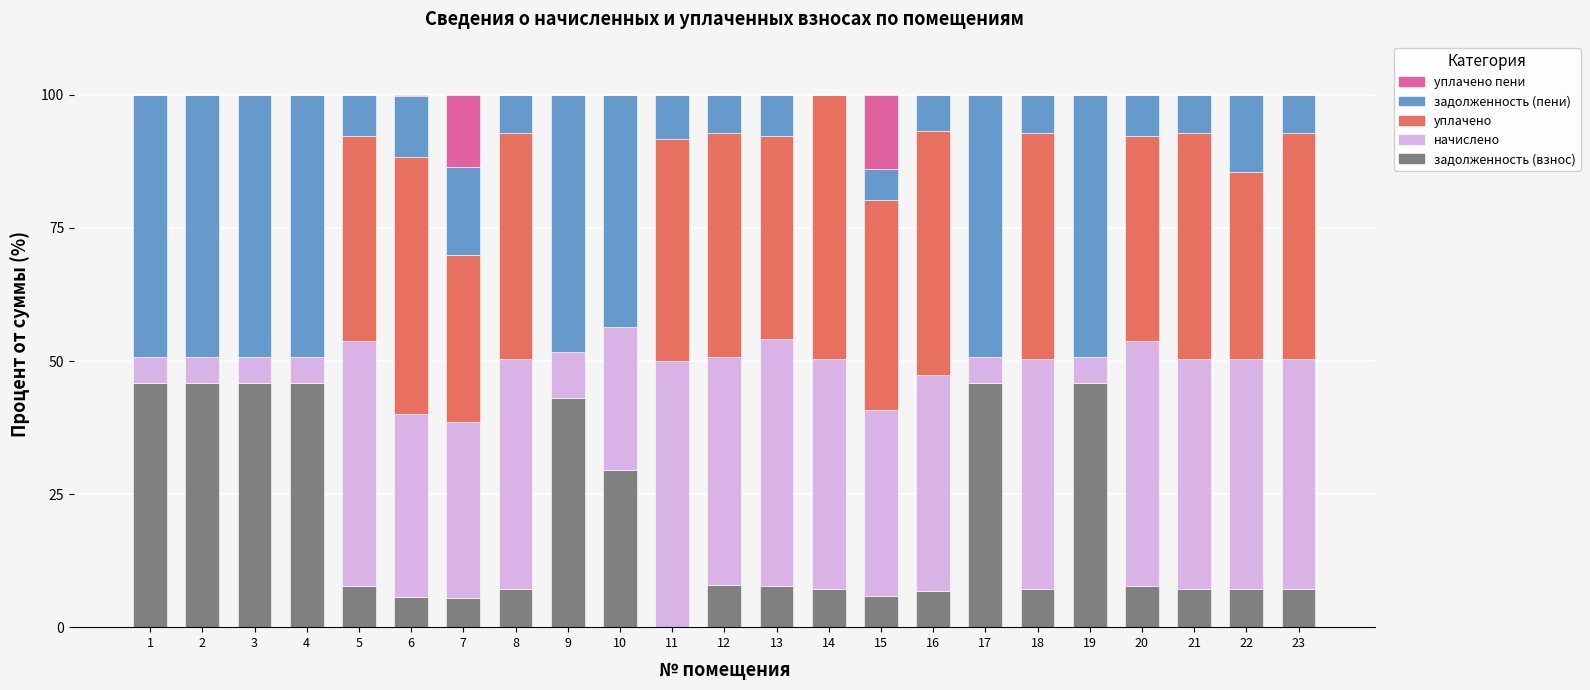

True or false: задолженность (взнос) has a value of 1.5 at 7.

False